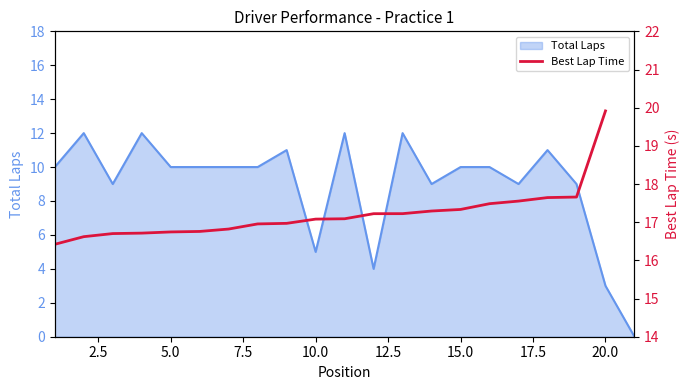

At which label is Total Laps closest to 6?

10.0